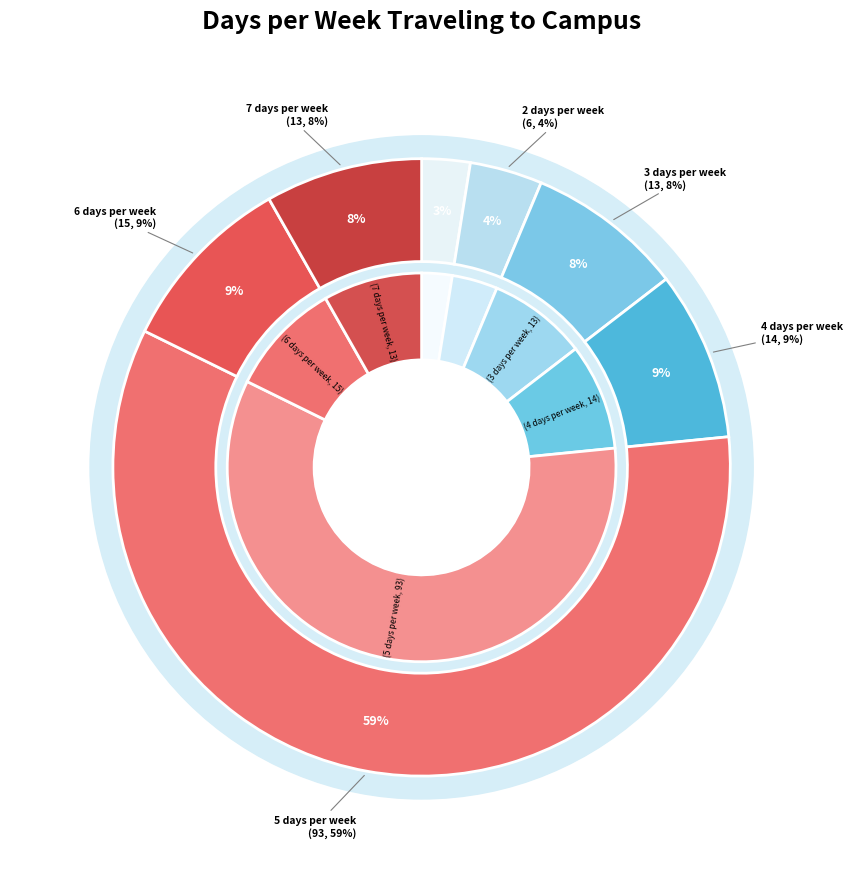

Does 2 days per week account for over 50% of the chart?

No